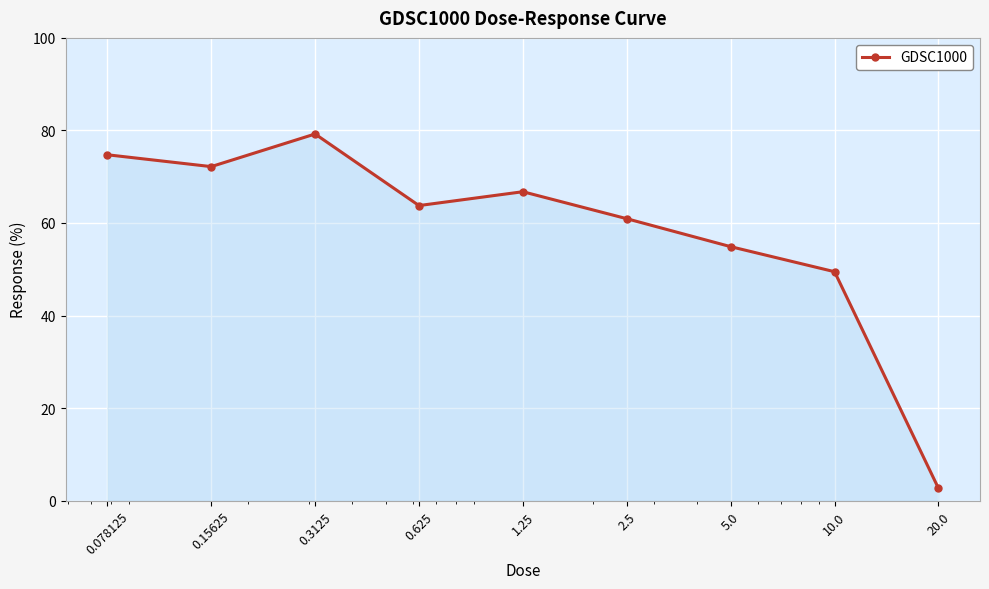

How many points are higher than both their immediate neighbors (excluding endpoints)?

2